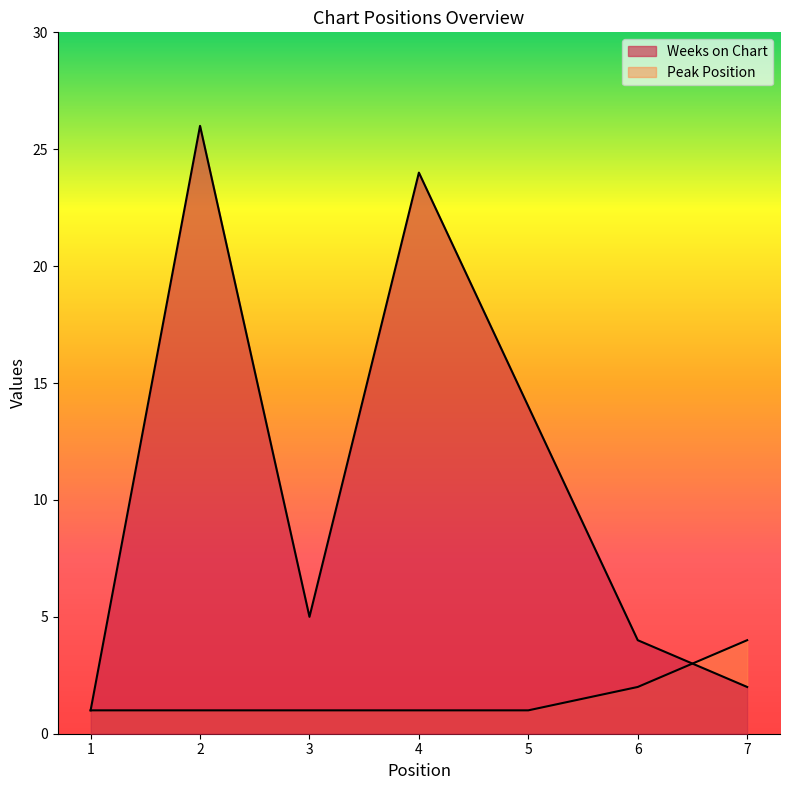

True or false: Weeks on Chart and Peak Position intersect in this chart.

True